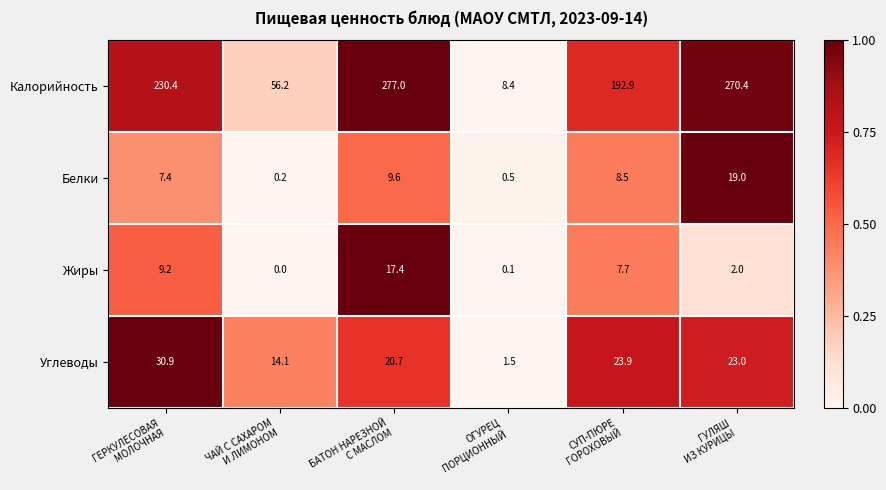

Rank the series by their maximum value, from lowest to highest.

Жиры, Белки, Углеводы, Калорийность